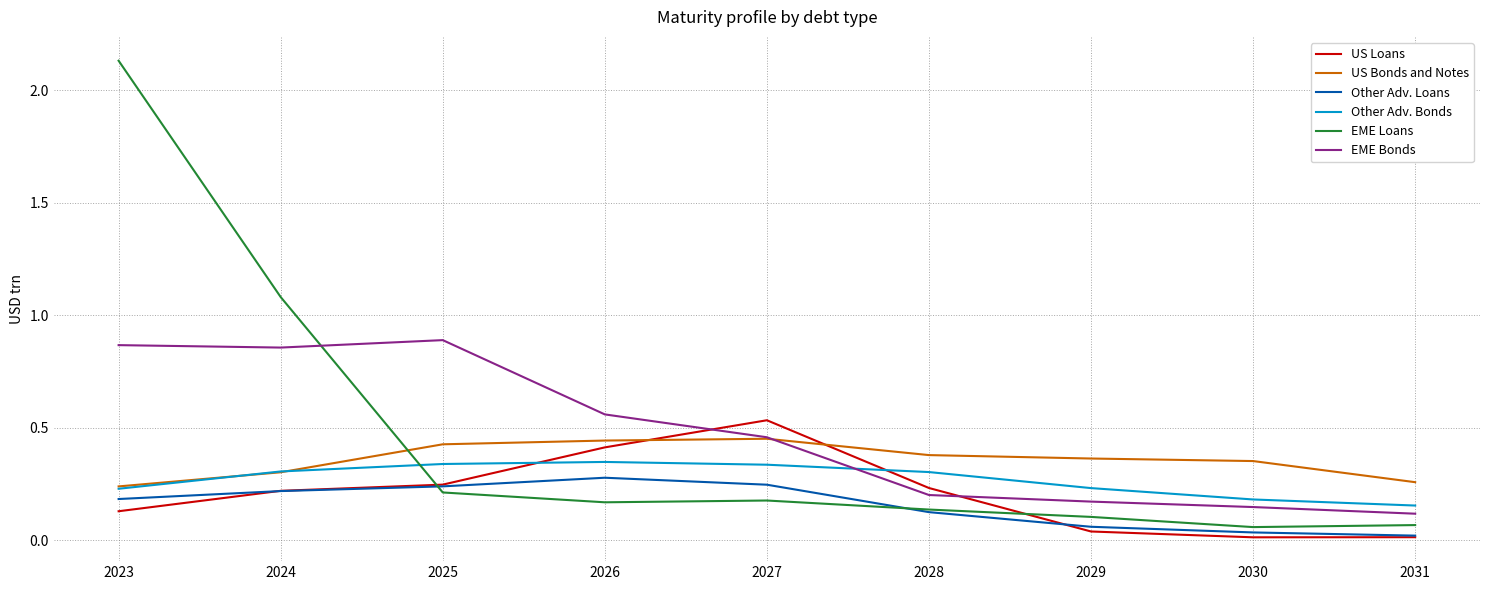

In US Loans, how many points are lower than both neighbors (excluding endpoints)?

1